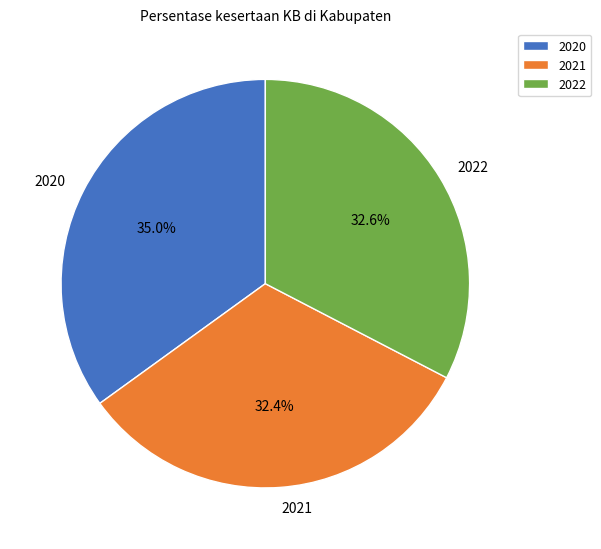

What is the ratio of the value at 2020 to the value at 2022?

1.1